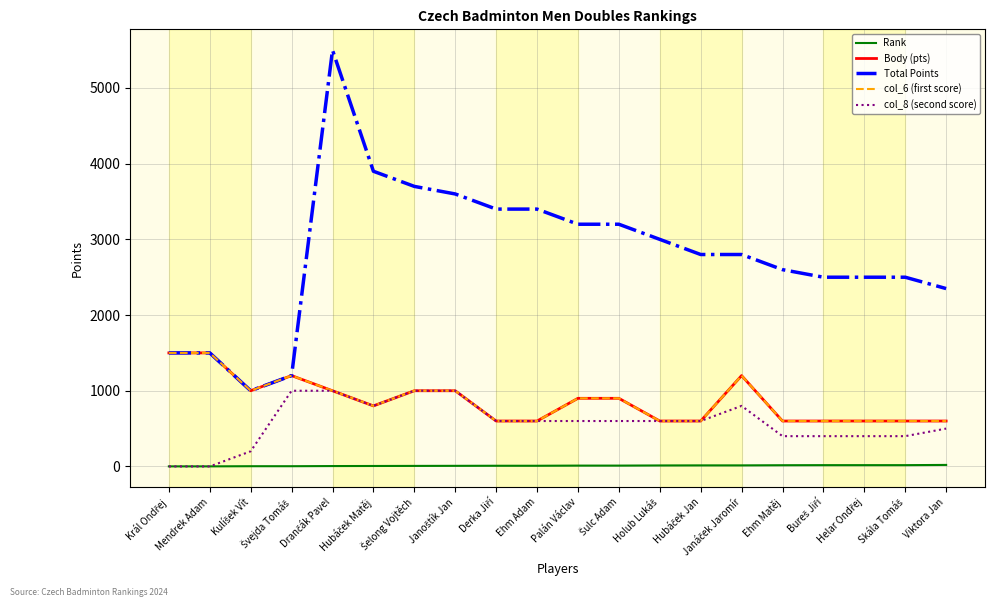

What is the lowest value of the Total Points series?

1000